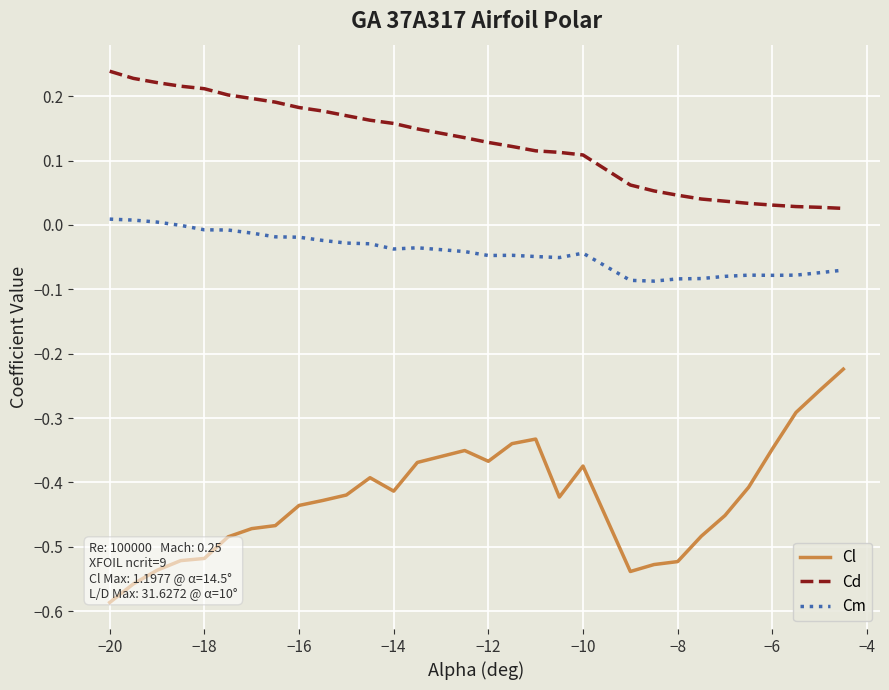

Which series has the widest spread of values?

Cl